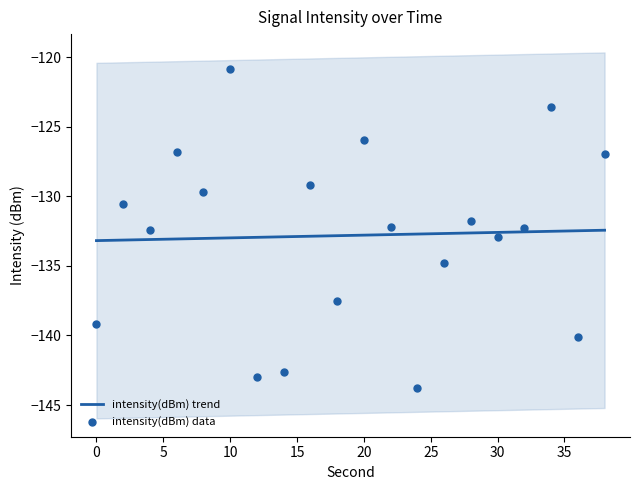

Which series contains the lowest Y value?

intensity(dBm) data